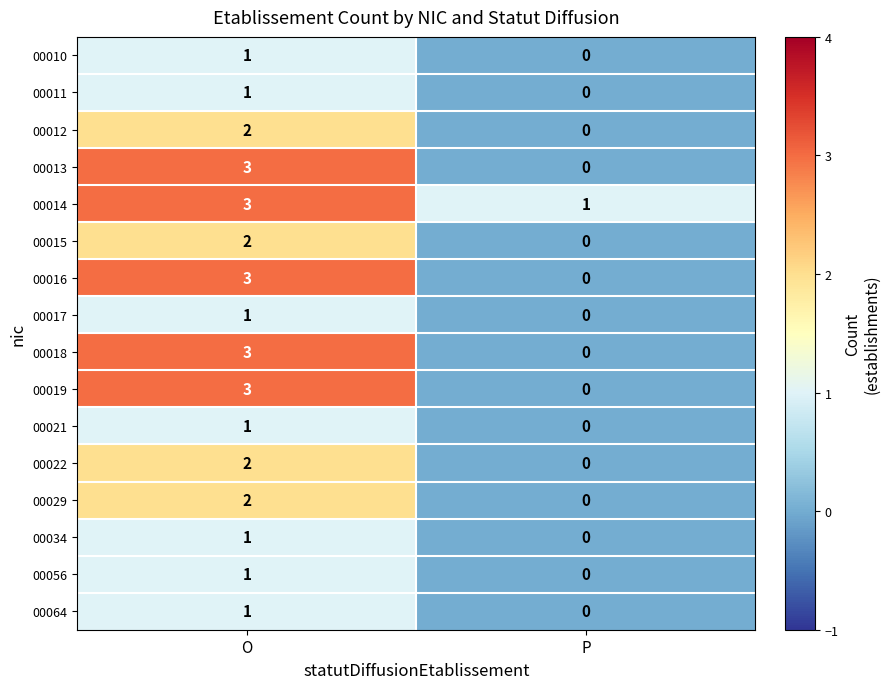

Which category has the lowest value in the 00010 series?

P